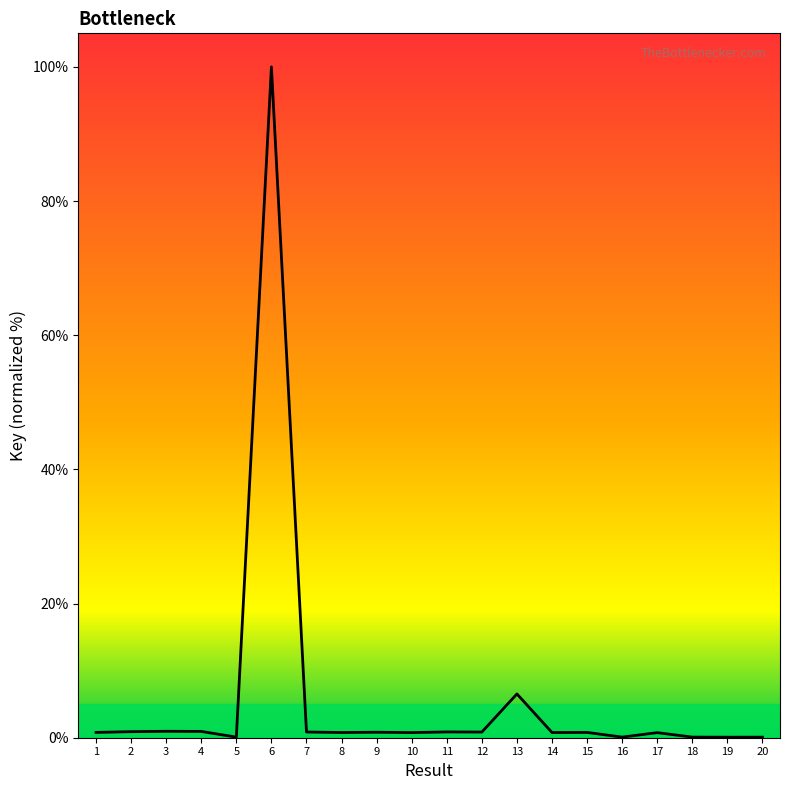

What is the greatest value displayed?

100.0